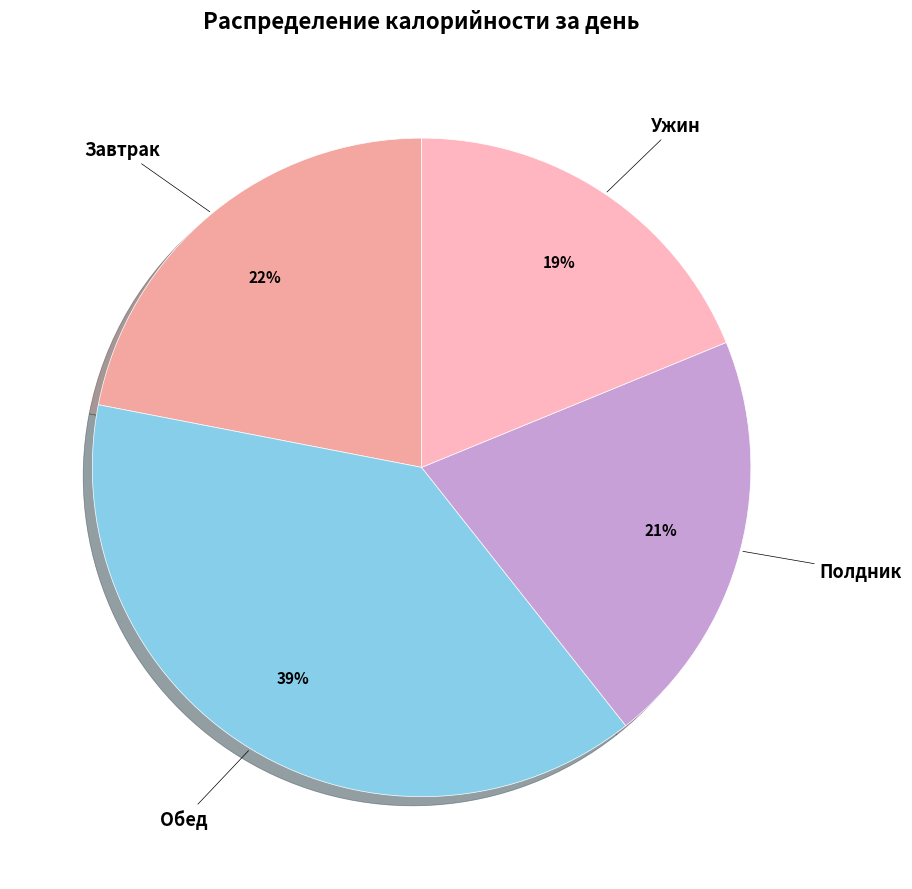

How many segments does this pie chart have?

4